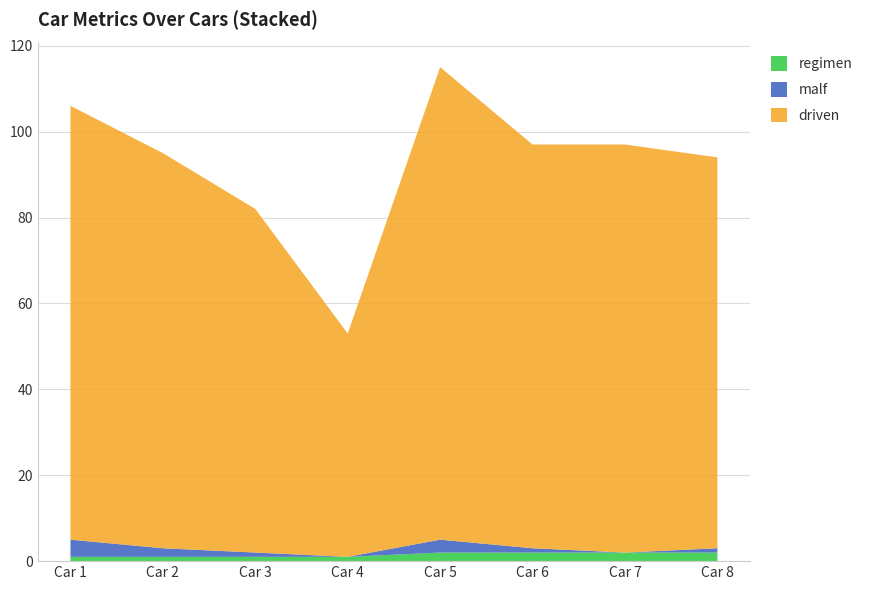

Reading right to left, list all the values displayed in this chart.

driven: 8=91	7=95	6=94	5=110	4=52	3=80	2=92	1=101
malf: 8=1	7=0	6=1	5=3	4=0	3=1	2=2	1=4
regimen: 8=2	7=2	6=2	5=2	4=1	3=1	2=1	1=1